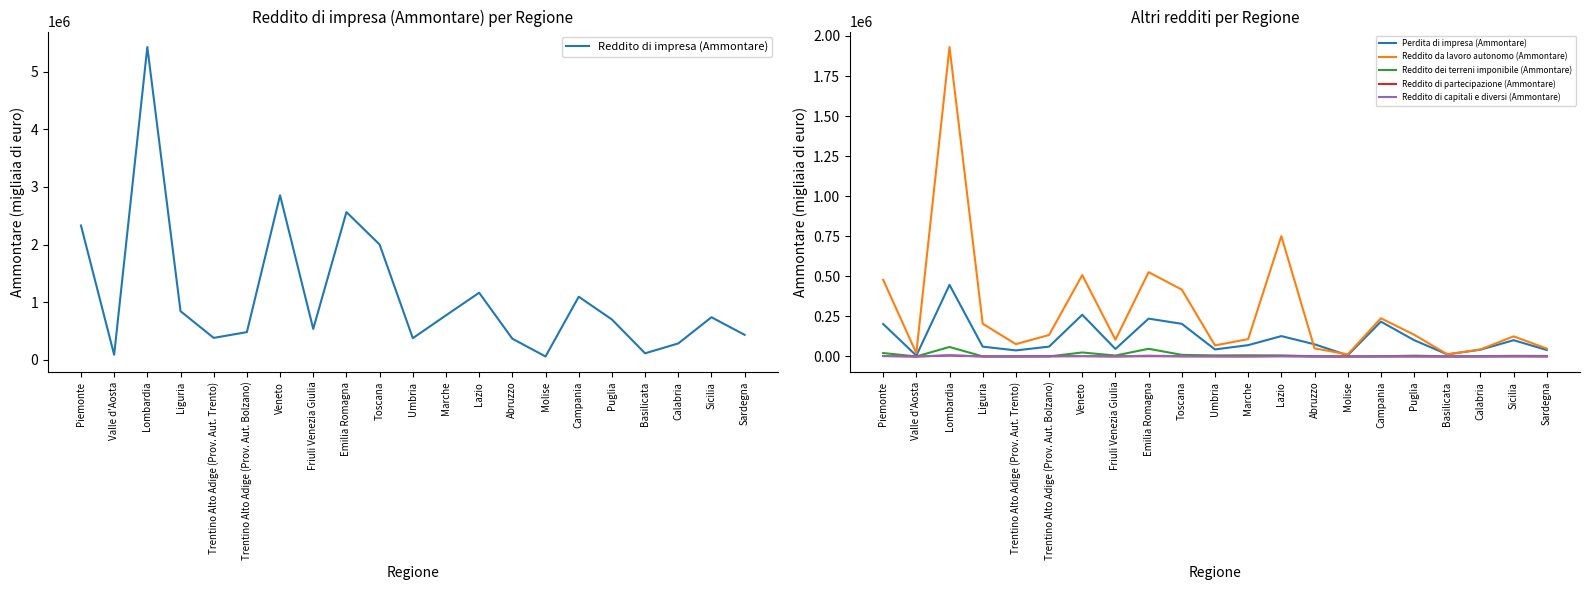

What is the difference between the maximum and minimum values in the Reddito da lavoro autonomo (Ammontare) series?

1917981